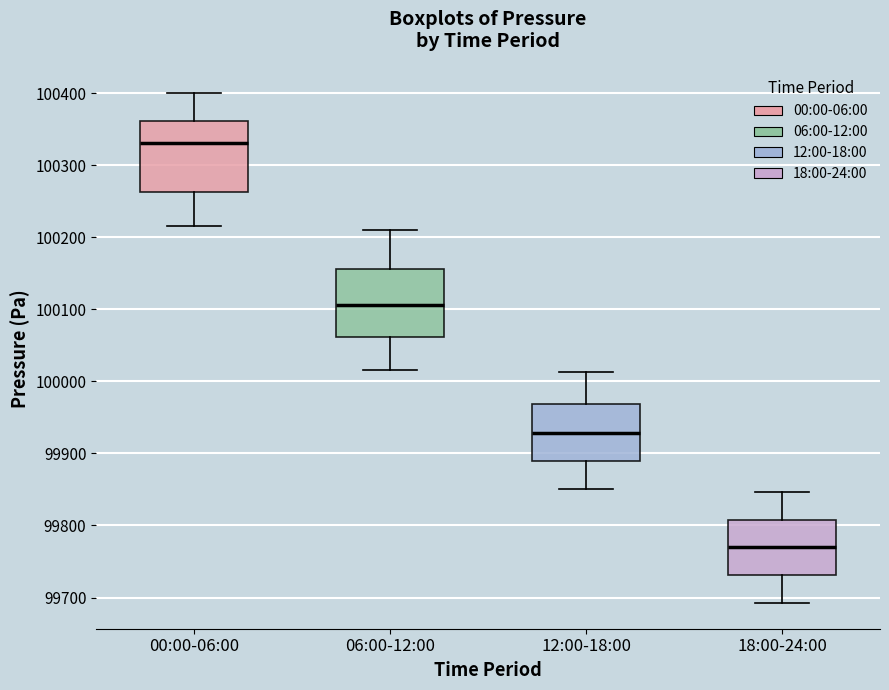

Where is the lower edge of the box for 12:00-18:00 on the y-axis? The values are not printed on the chart, so give them approximately, as read against the axis.

99890